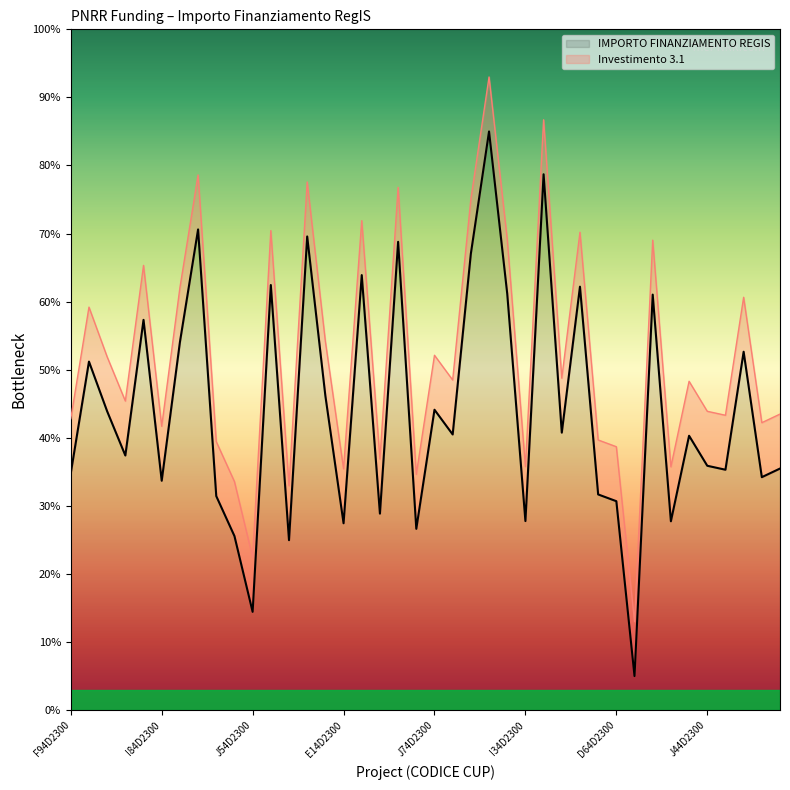

What is the label of the 28th point from the right?

G44D23005710006